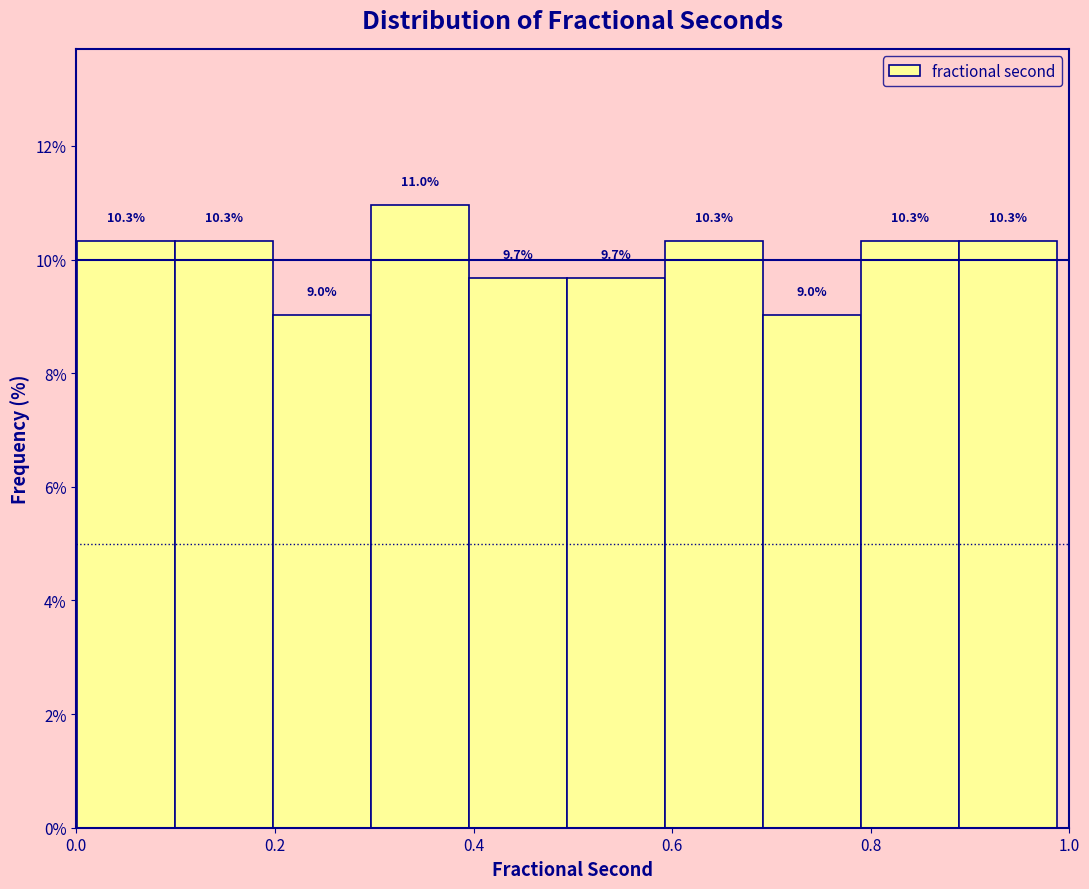

Over which range of the x-axis is the bar tallest?

0.30 to 0.40